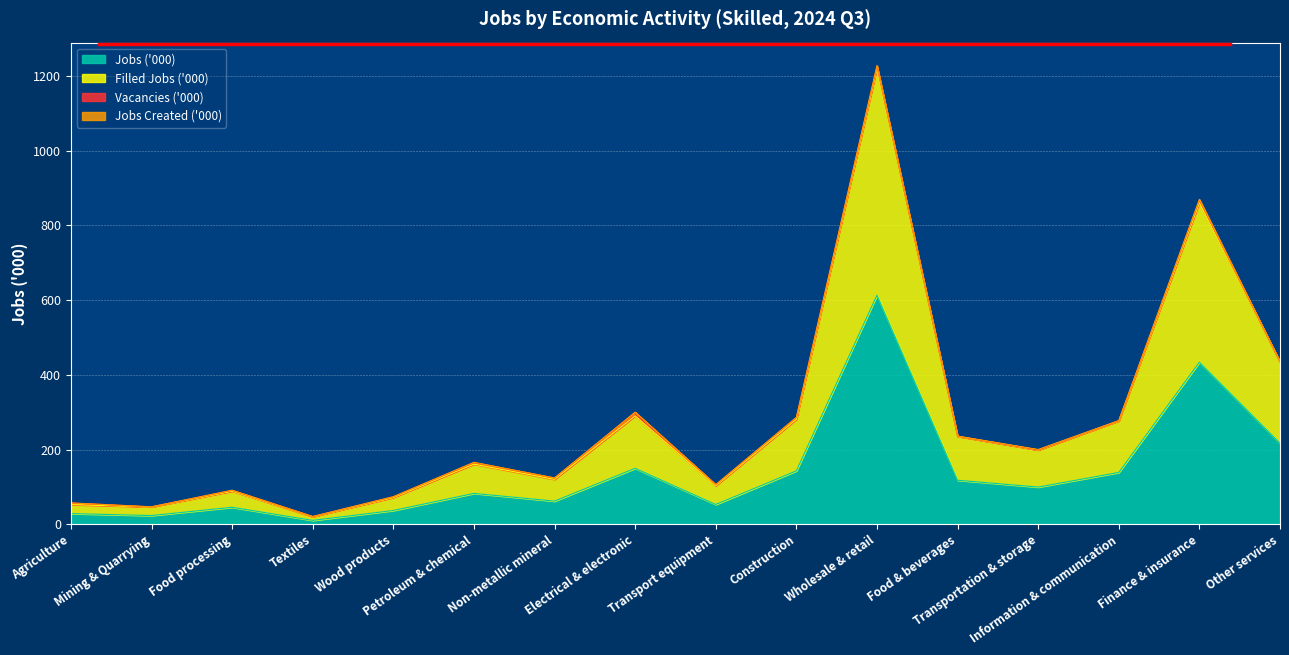

At how many categories does at least one series exceed 212?

7